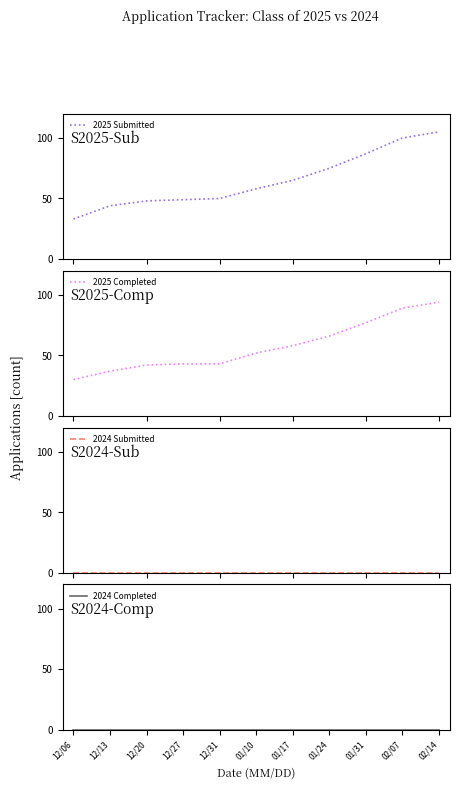

What is the label of the 5th point from the right?

01/17